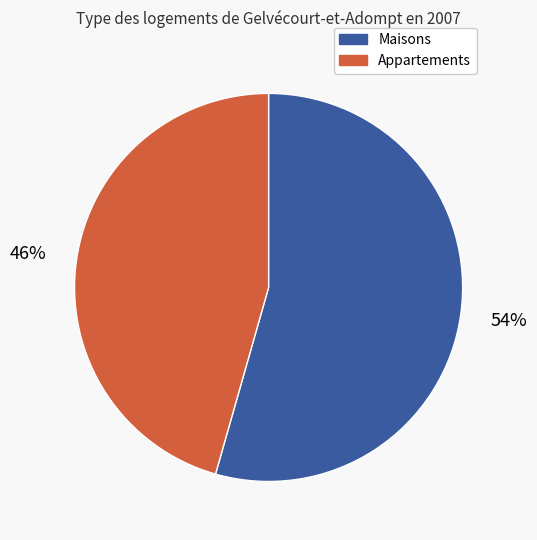

To the nearest percent, what percentage of the pie is Maisons?

54%